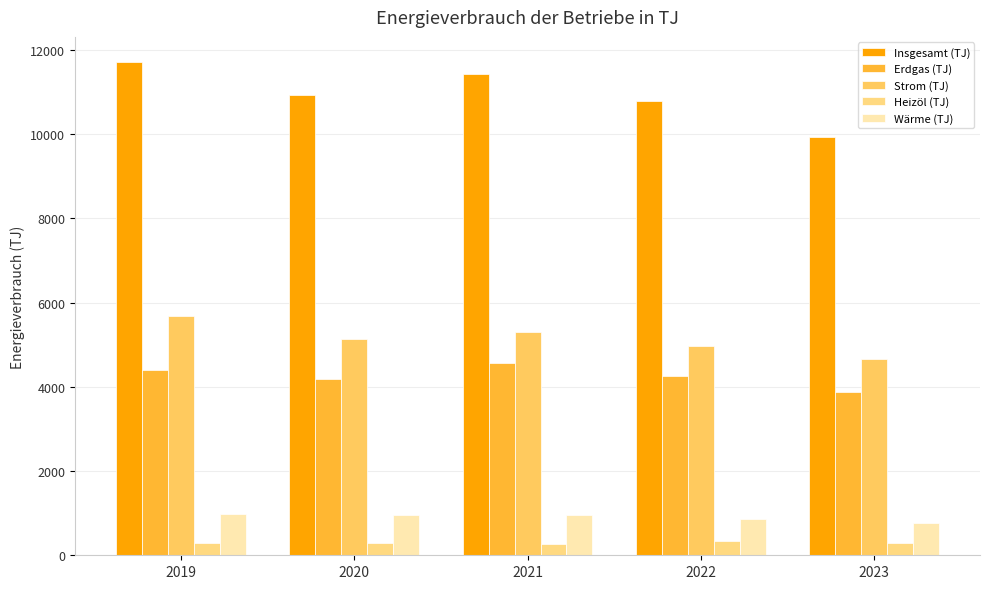

Are the bars grouped side by side (vs. stacked)?

Yes